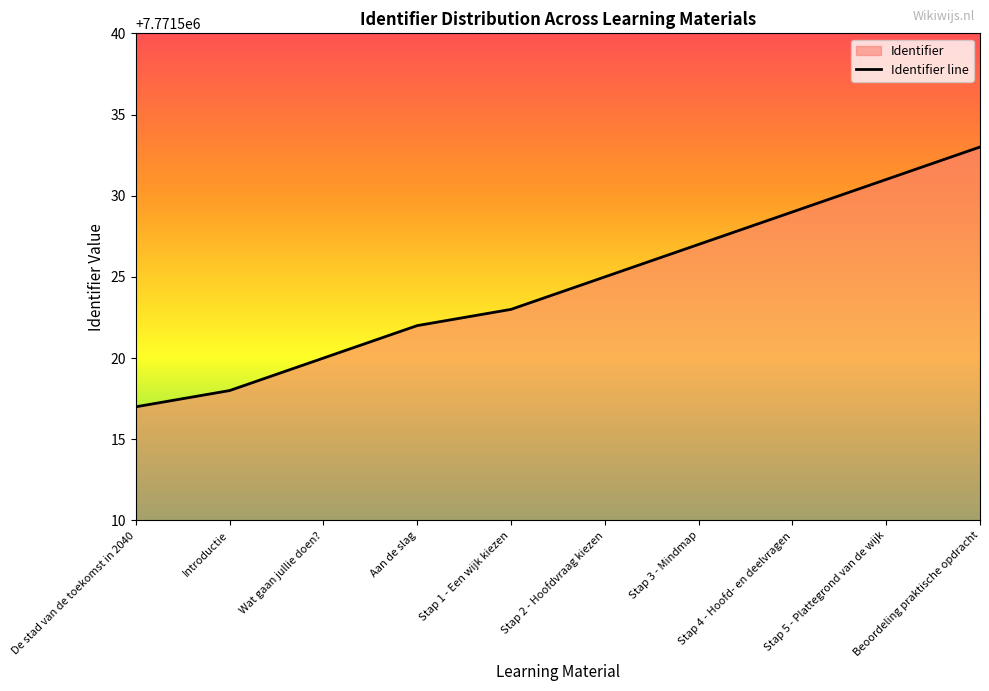

Which category has the lowest value across all series?

De stad van de toekomst in 2040